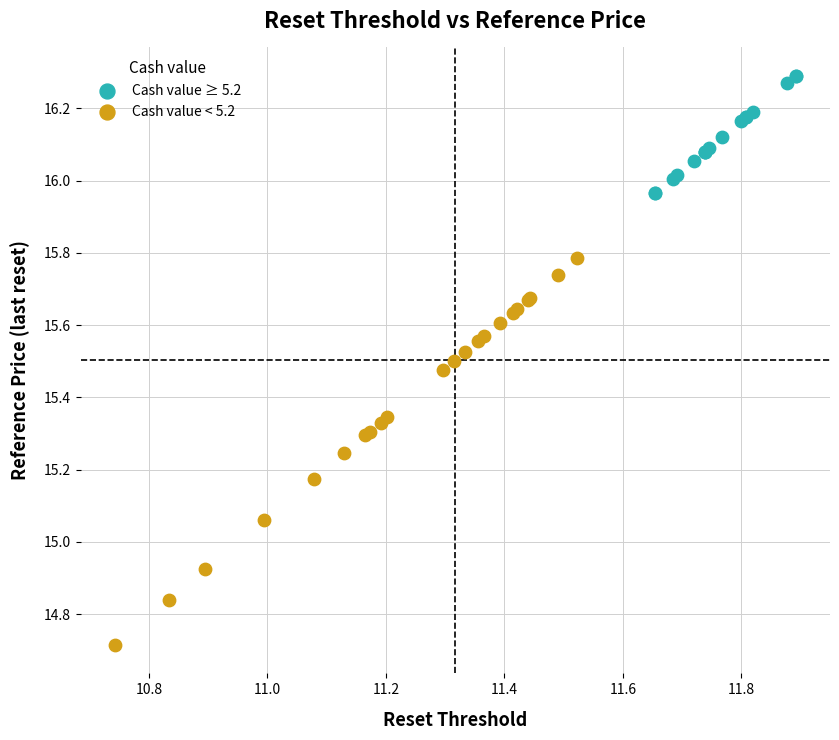

Which series reaches the minimum Y coordinate?

Cash value < 5.2